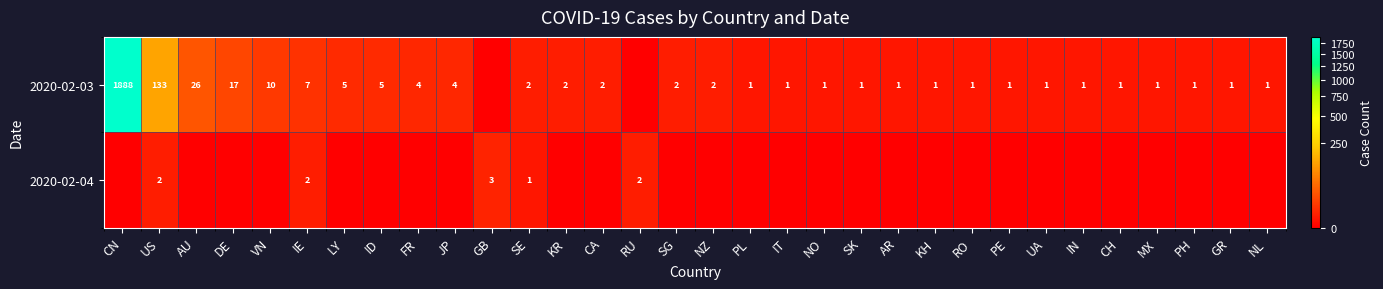

What is the sum of the 2020-02-03 values at SE and LY?

7